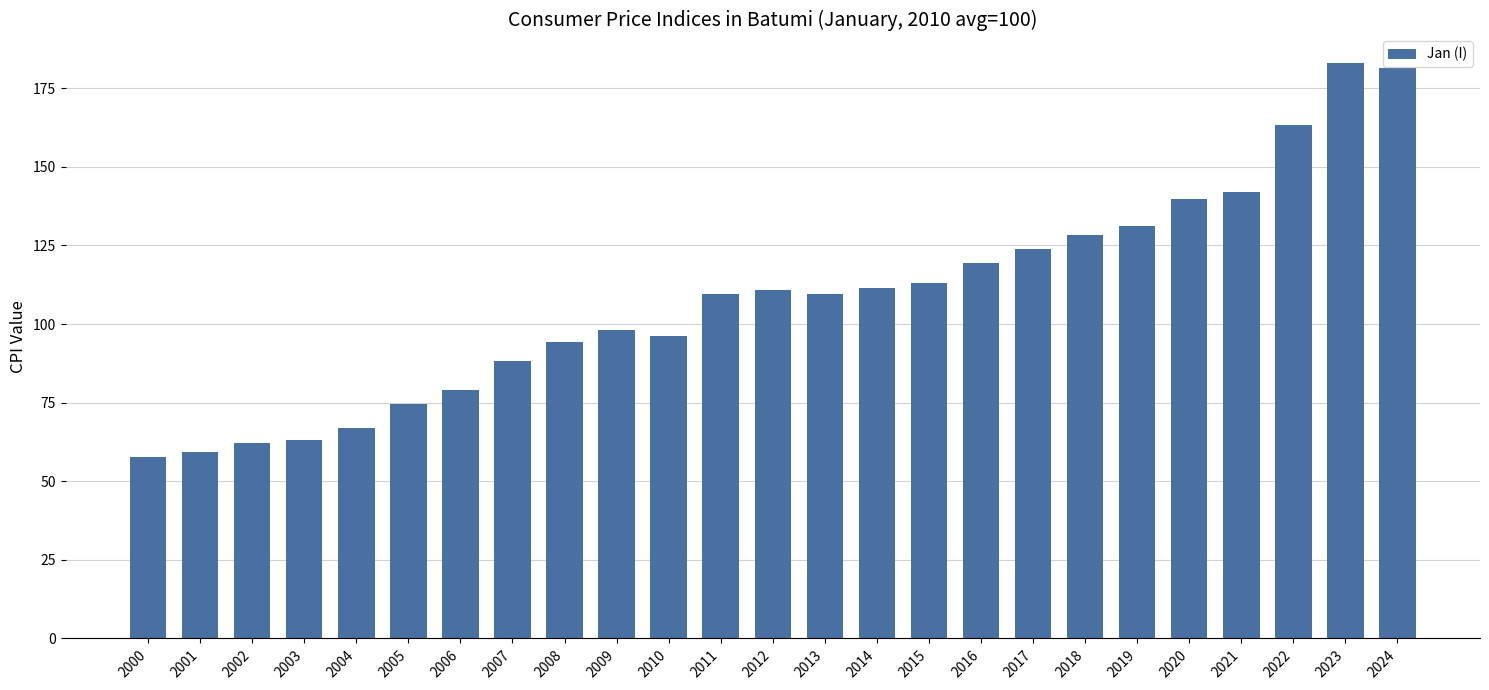

How many categories are shown in the chart?

25